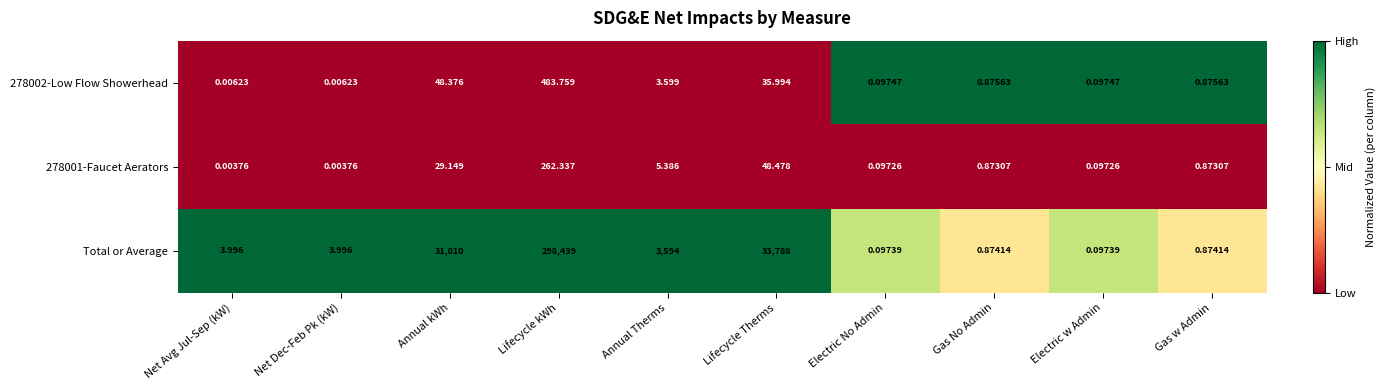

At which category is the sum across all series the highest?

Lifecycle kWh